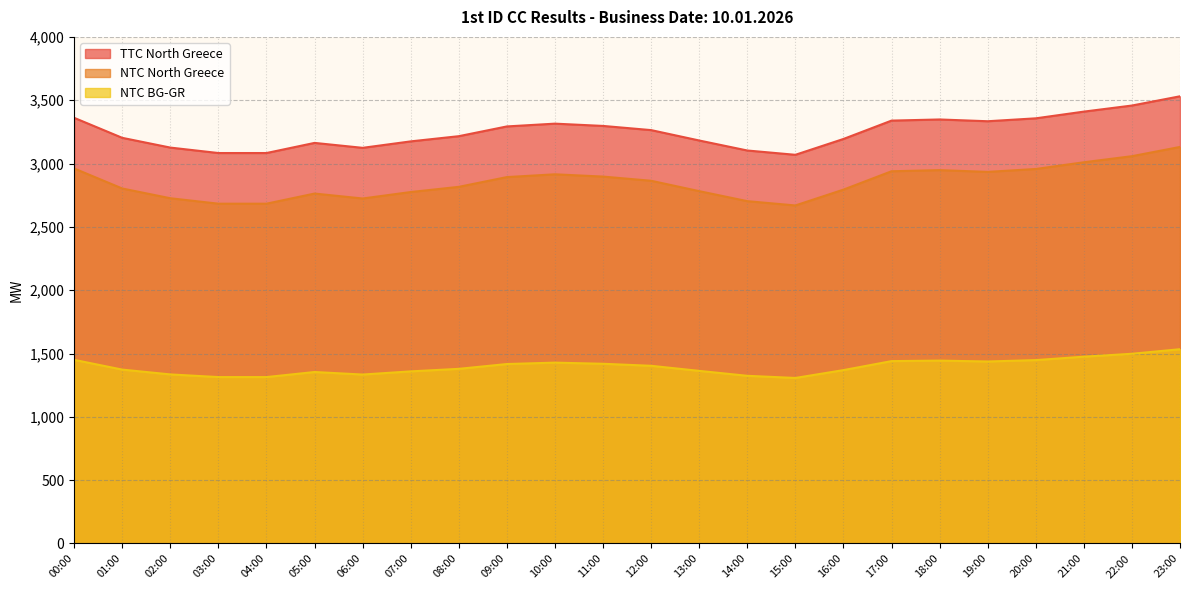

True or false: NTC BG-GR and NTC North Greece intersect in this chart.

False